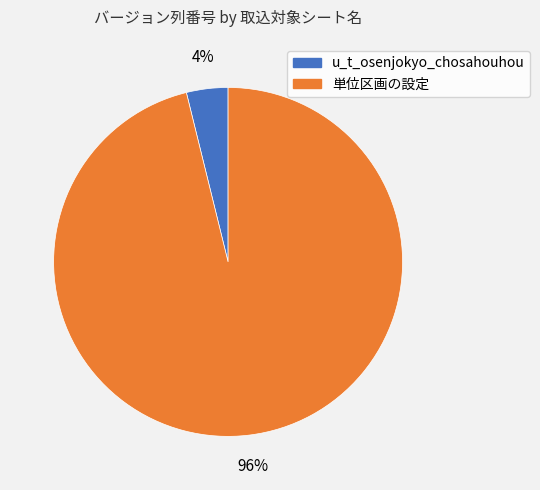

What is the majority slice?

単位区画の設定